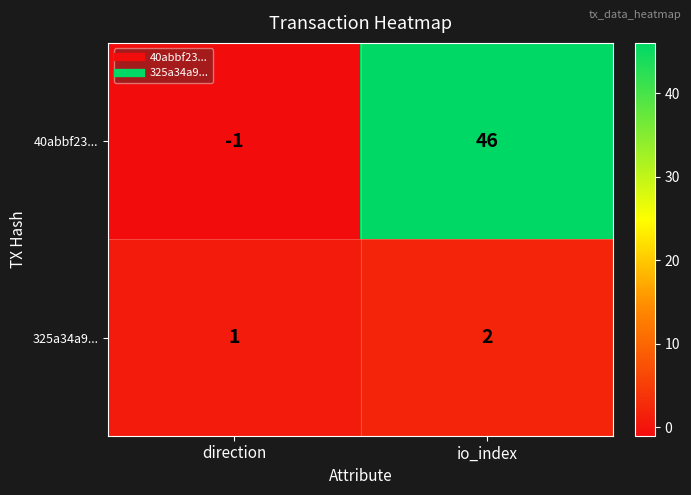

List the series in order of their overall mean, highest first.

40abbf23..., 325a34a9...